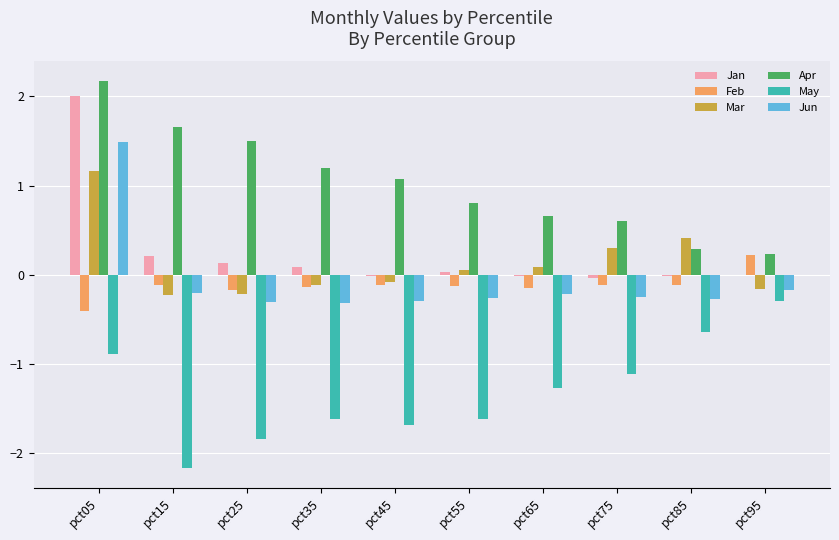

What value does the May series have at pct25?

-1.8